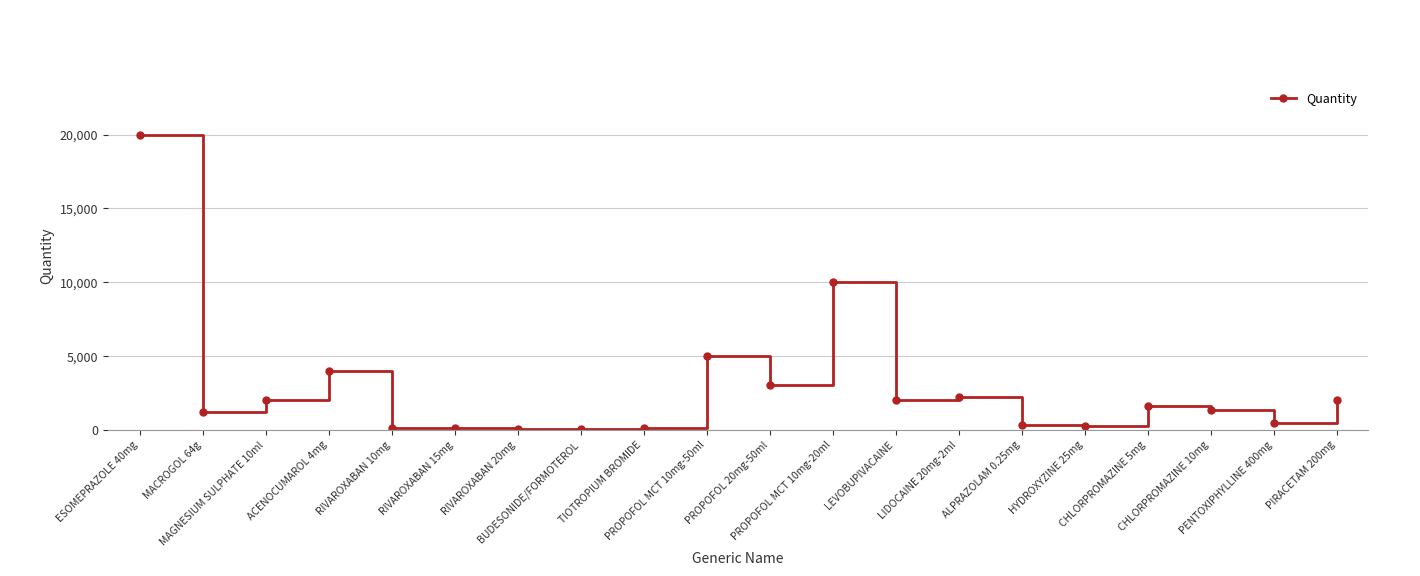

Is it true that the value at ESOMEPRAZOLE 40mg is 10485?

False